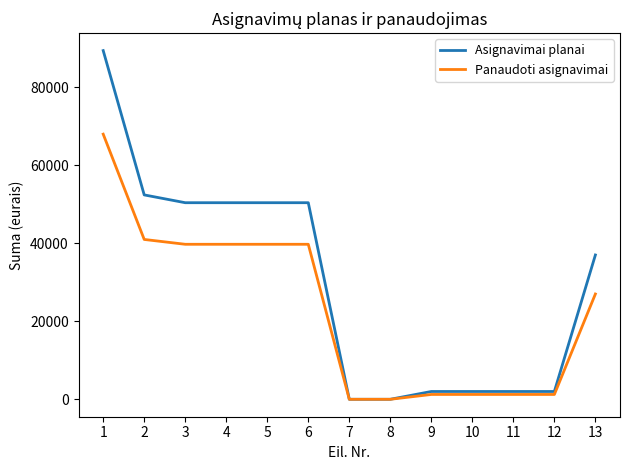

List the series in order of their peak value, lowest first.

Panaudoti asignavimai, Asignavimai planai